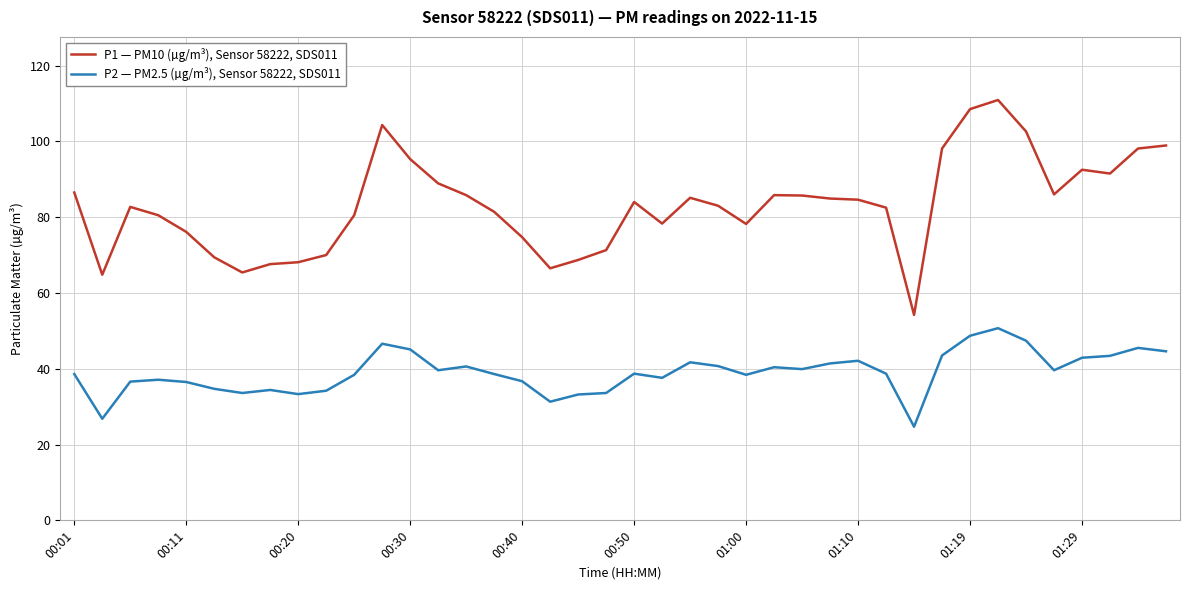

Which series has the widest spread of values?

P1 — PM10 (µg/m³), Sensor 58222, SDS011